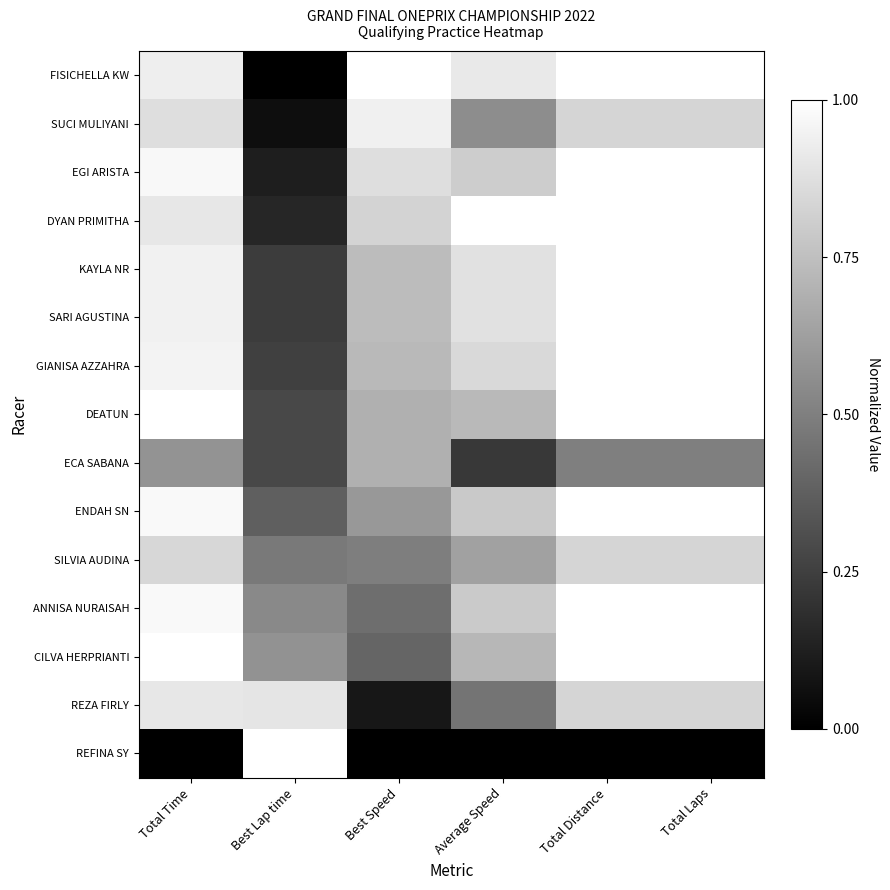

At which category is the sum across all series the highest?

Total Distance